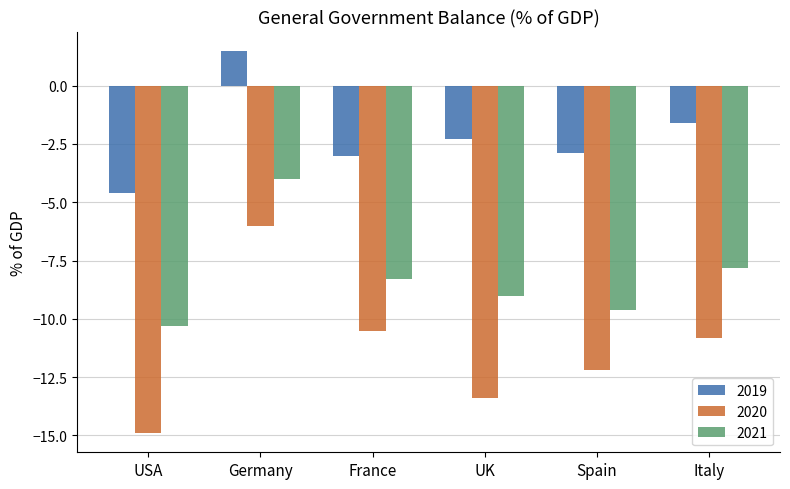

Where does the 2020 series first go above -10?

Germany